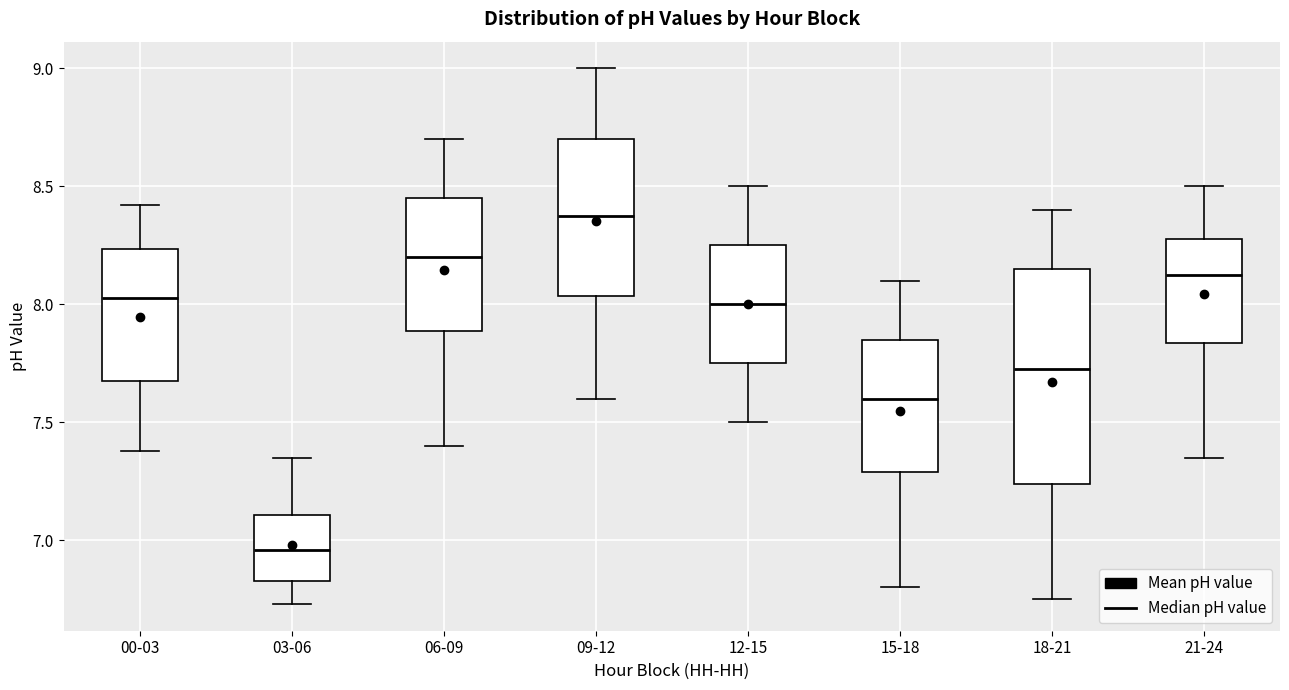

Reading left to right, read every box against the y-axis: the position of its median line, the range the box covers, and the ends of its whiskers. The values are not printed on the chart, so give them approximately, as read against the axis.

00-03: median 8.05, box 7.70 to 8.25, whiskers 7.40 to 8.40
03-06: median 6.95, box 6.85 to 7.10, whiskers 6.75 to 7.35
06-09: median 8.20, box 7.90 to 8.45, whiskers 7.40 to 8.70
09-12: median 8.40, box 8.05 to 8.70, whiskers 7.60 to 9.00
12-15: median 8.00, box 7.75 to 8.25, whiskers 7.50 to 8.50
15-18: median 7.60, box 7.30 to 7.85, whiskers 6.80 to 8.10
18-21: median 7.75, box 7.25 to 8.15, whiskers 6.75 to 8.40
21-24: median 8.15, box 7.85 to 8.30, whiskers 7.35 to 8.50